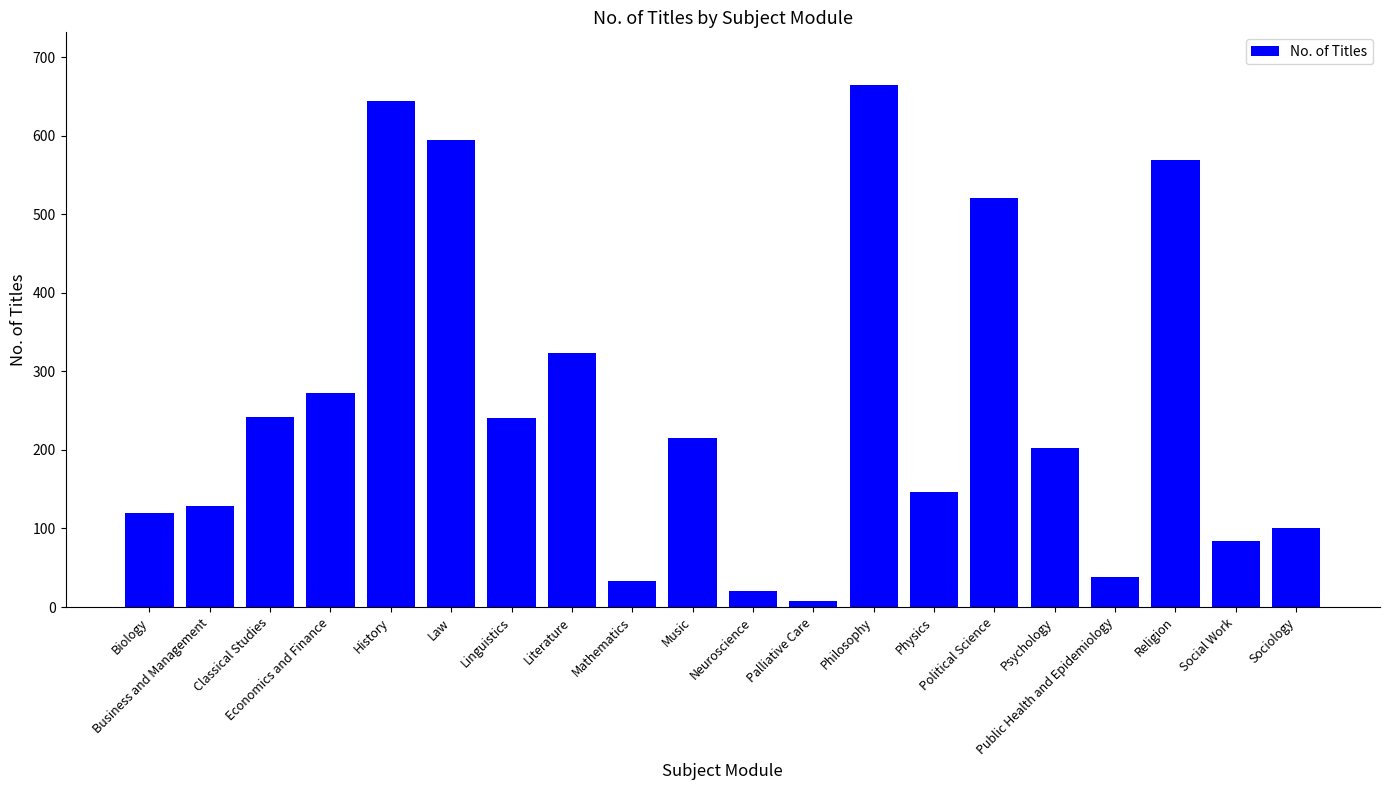

Which has a higher value, Business and Management or Classical Studies?

Classical Studies